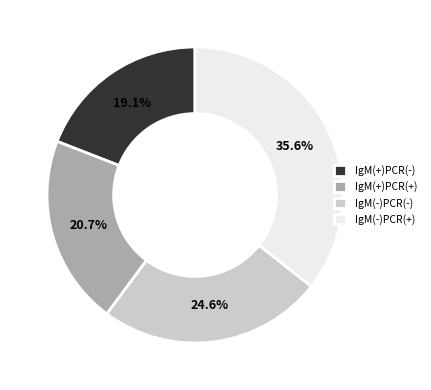

What is the ratio of the value at IgM(+)PCR(-) to the value at IgM(+)PCR(+)?

0.9